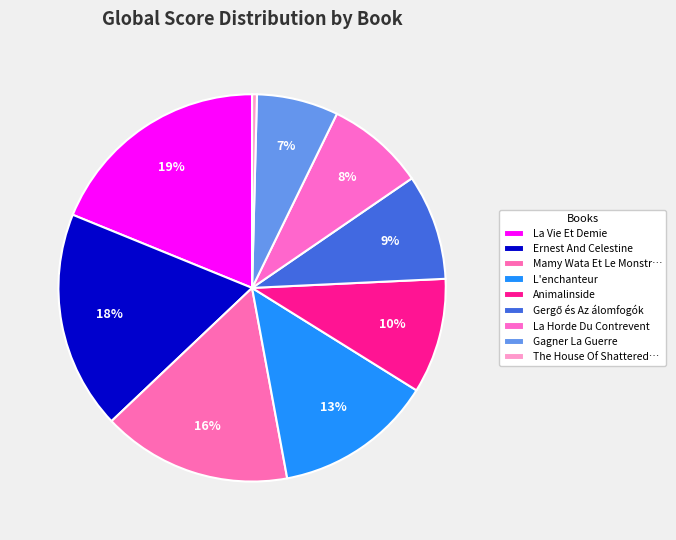

How many slices are in this pie chart?

9